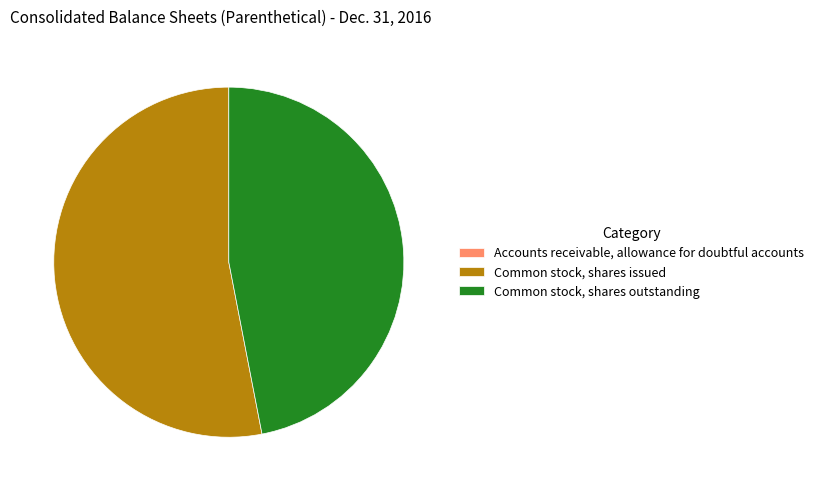

Is Common stock, shares issued the majority of the pie?

Yes